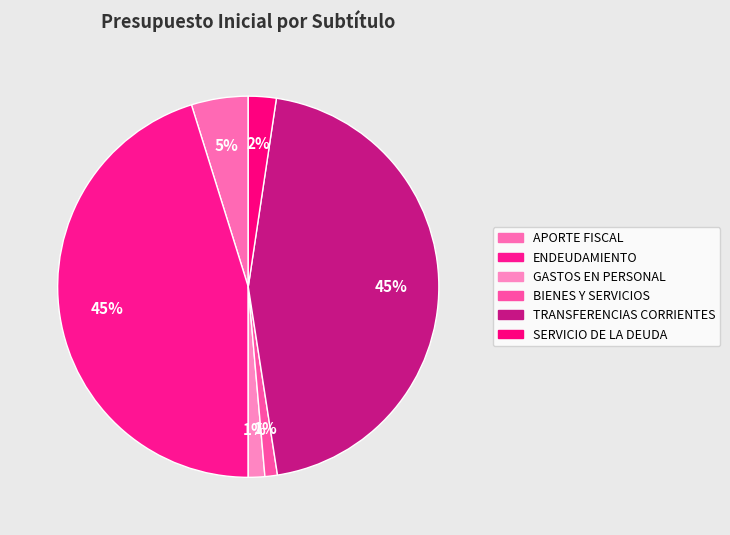

To the nearest percent, what is the combined percentage of TRANSFERENCIAS CORRIENTES and ENDEUDAMIENTO?

90%